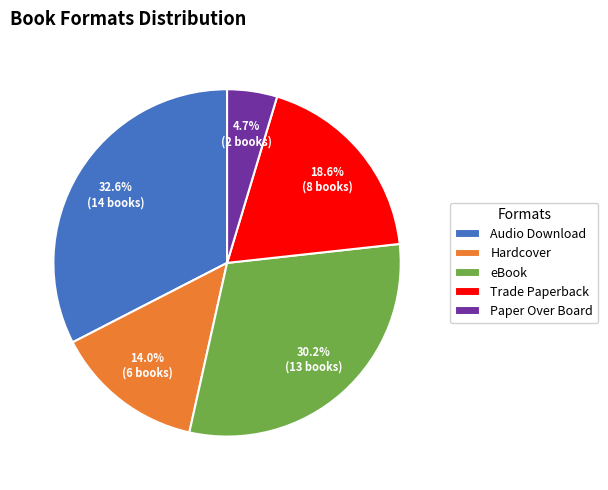

To the nearest percent, what is the average slice percentage?

20%